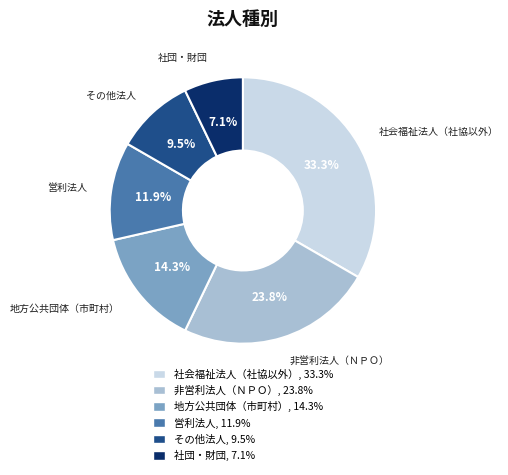

Count the number of slices in the pie.

6